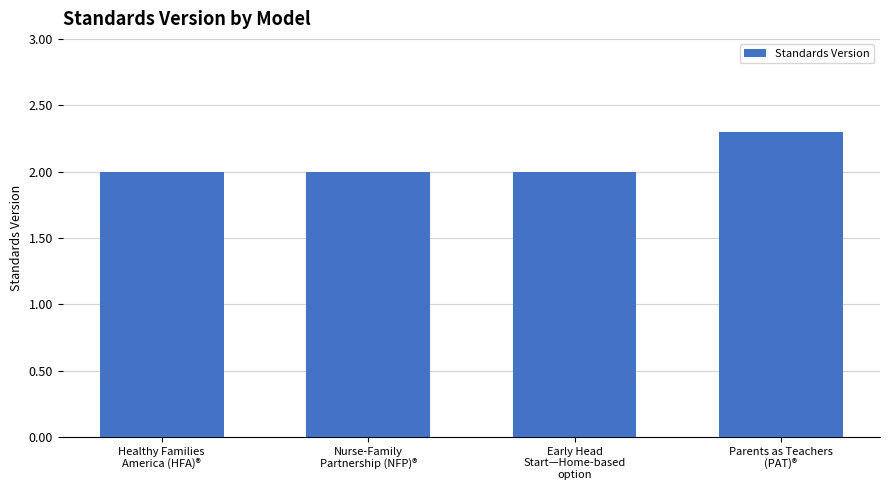

What is the greatest value displayed?

2.3